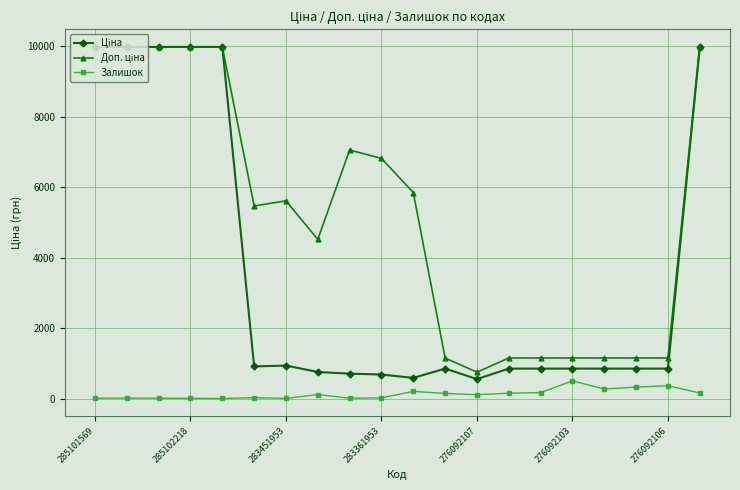

At how many categories does at least one series exceed 6548?

8